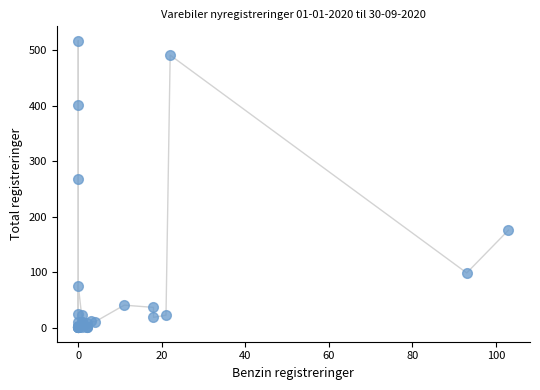

What Y value in the scatter plot is closest to 259?

268